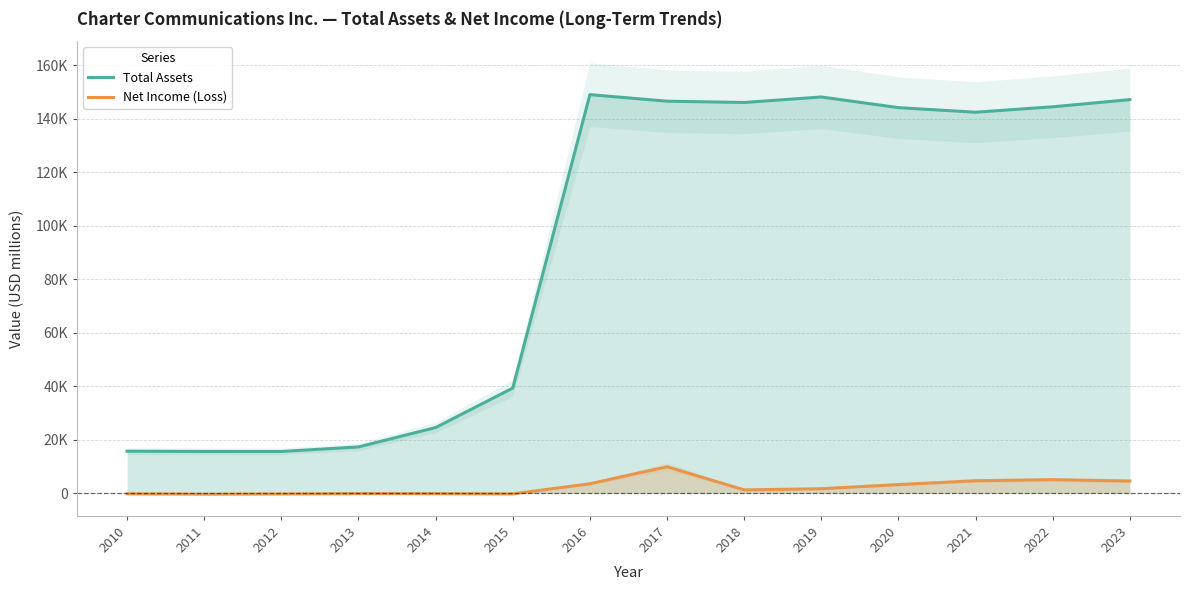

Between 2019 and 2022, which series saw the biggest shift?

Total Assets